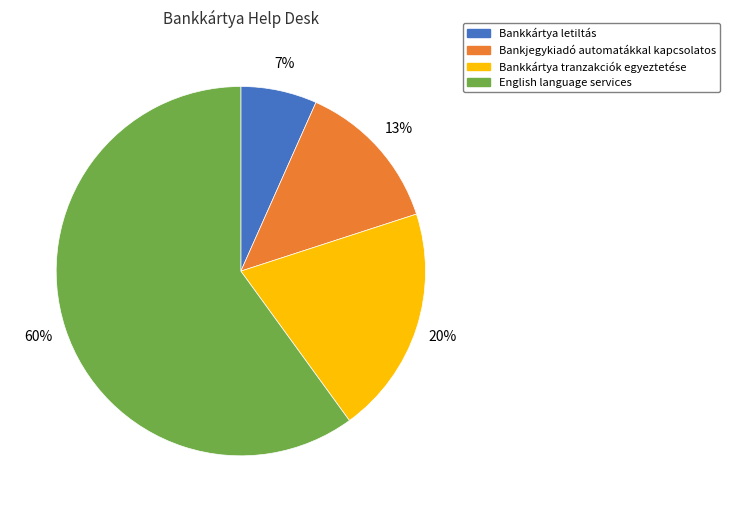

To the nearest percent, what is the difference between the Bankkártya letiltás and Bankkártya tranzakciók egyeztetése slice percentages?

13%